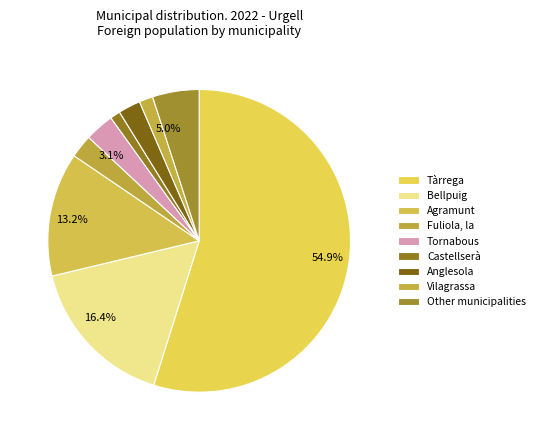

To the nearest percent, what is the difference between the largest and smallest slice percentages?

54%